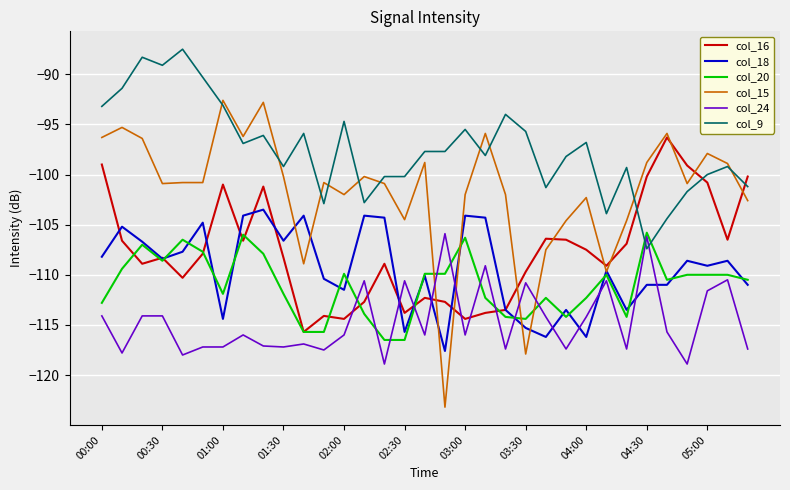

Which series ends up on top after the final intersection of col_20 and col_9?

col_9